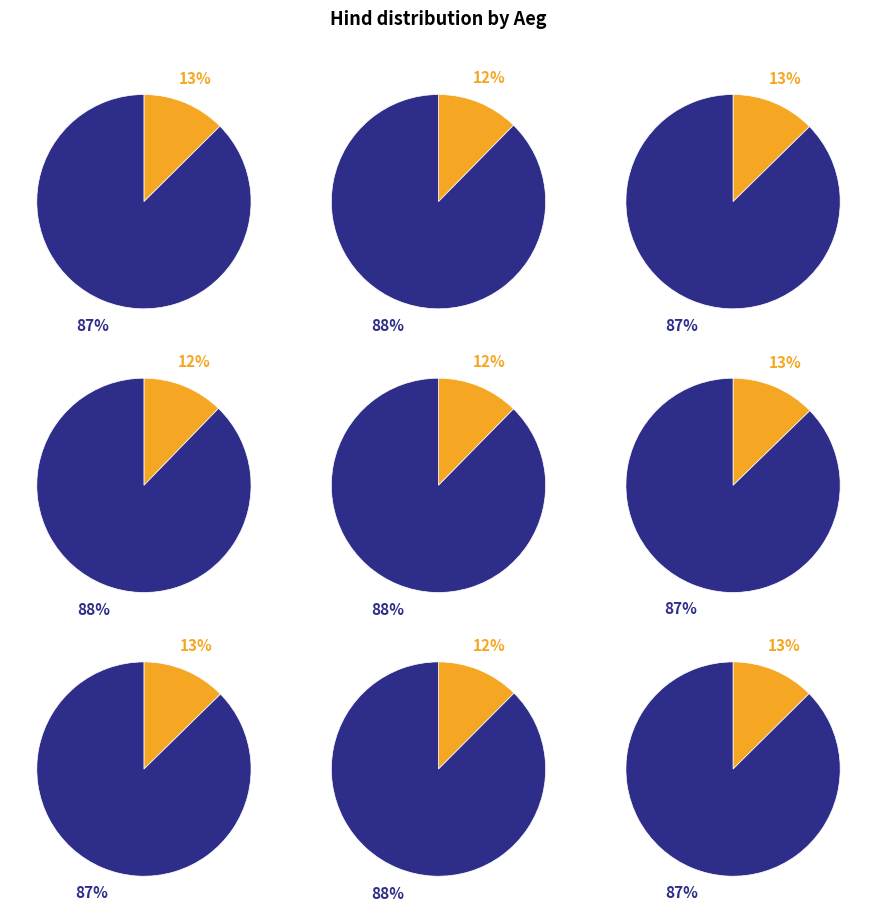

True or false: 11:14:22 accounts for 12% of the total.

True